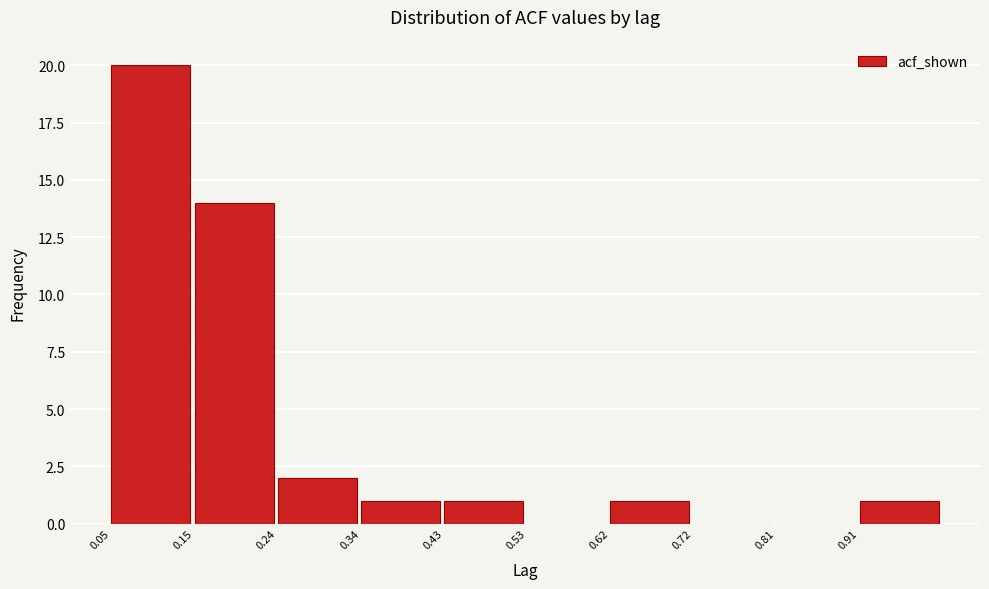

How tall is the bar that spans 0.05 to 0.15 on the x-axis? Neither the bar edges nor the heights are printed on the chart, so give them approximately, as read against the axes.

20